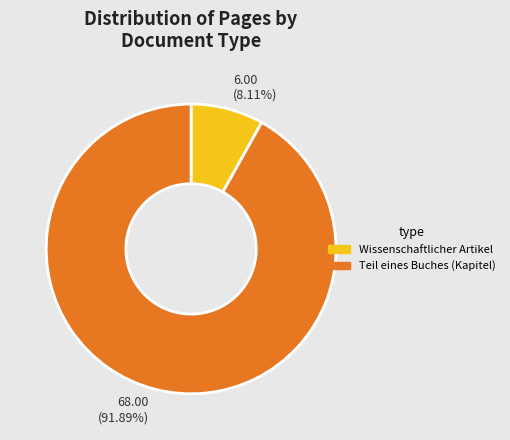

Is there a majority slice in this chart?

Yes